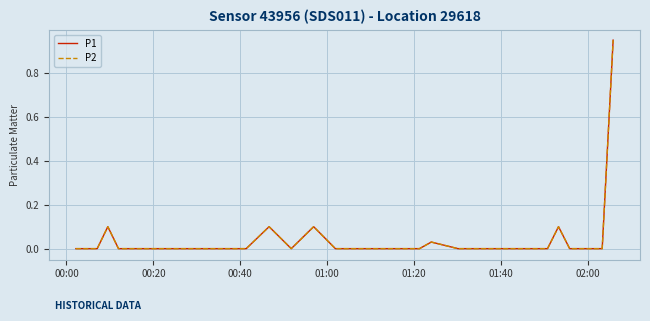

How many interior local peaks does the P1 series have?

5